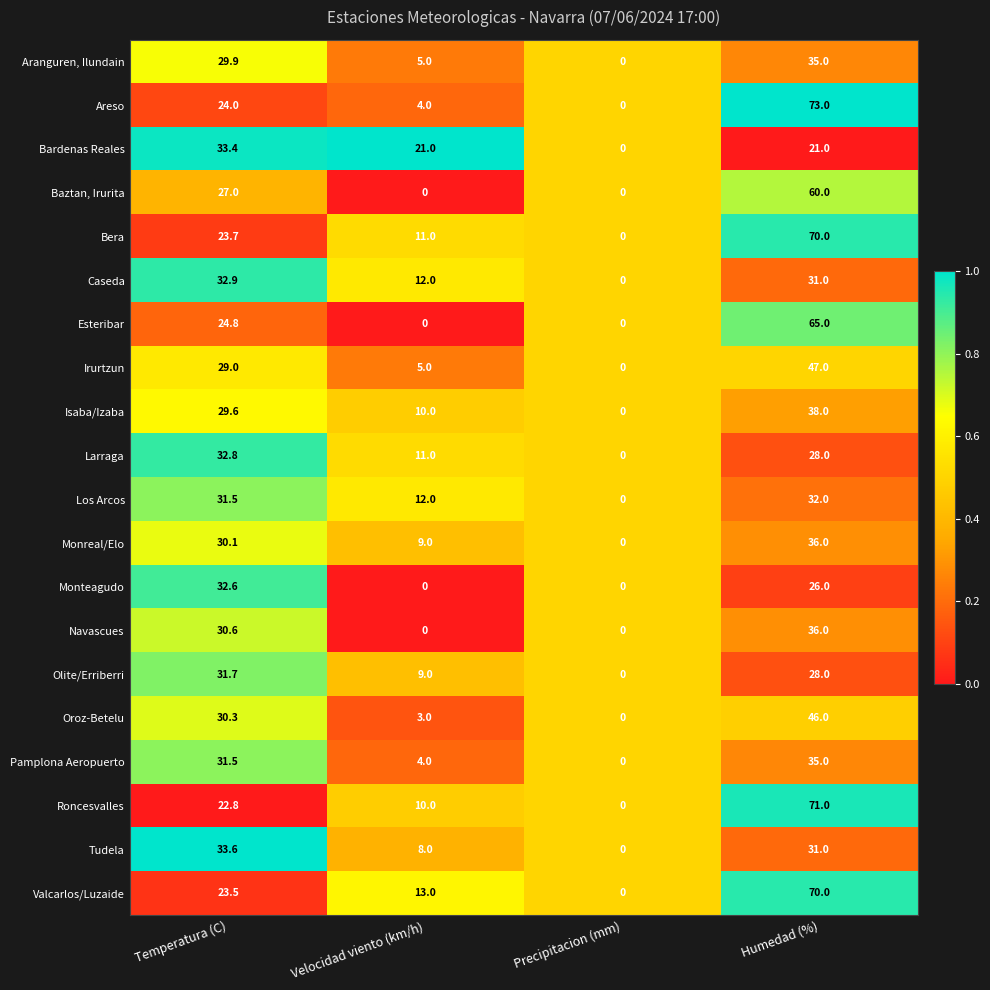

List the labels in order of Bera value, largest first.

Humedad (%), Temperatura (C), Velocidad viento (km/h), Precipitacion (mm)